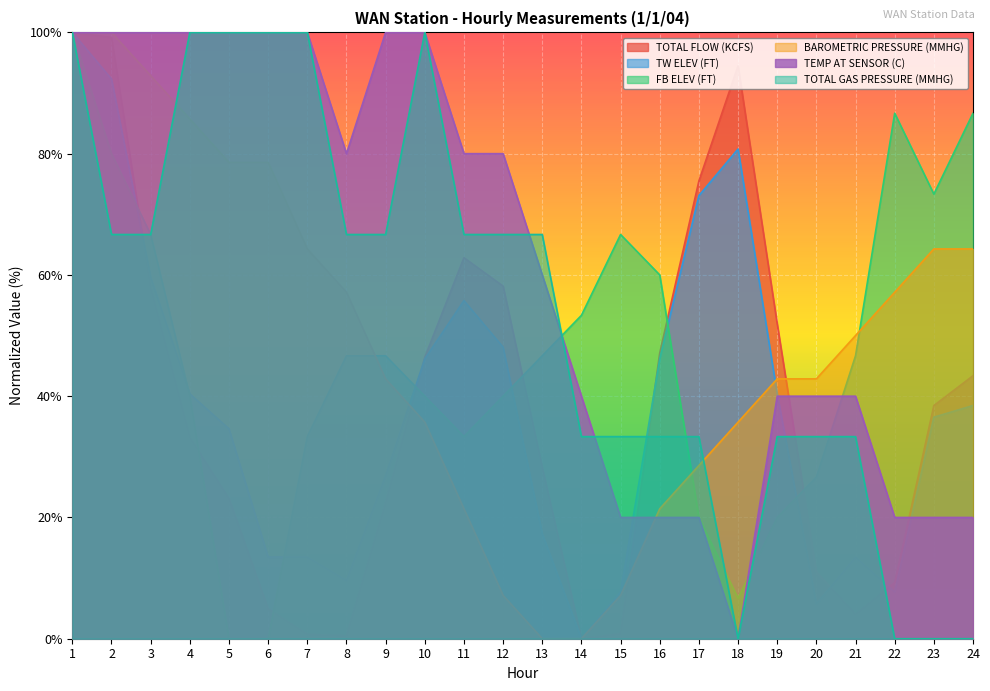

How many lines are shown in the chart?

6